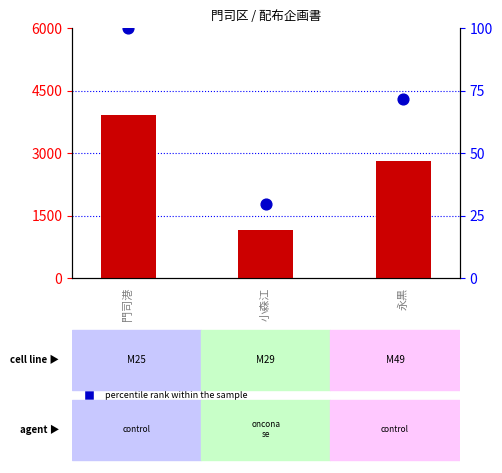

What is the total value across all series at 門司港?

4020.0